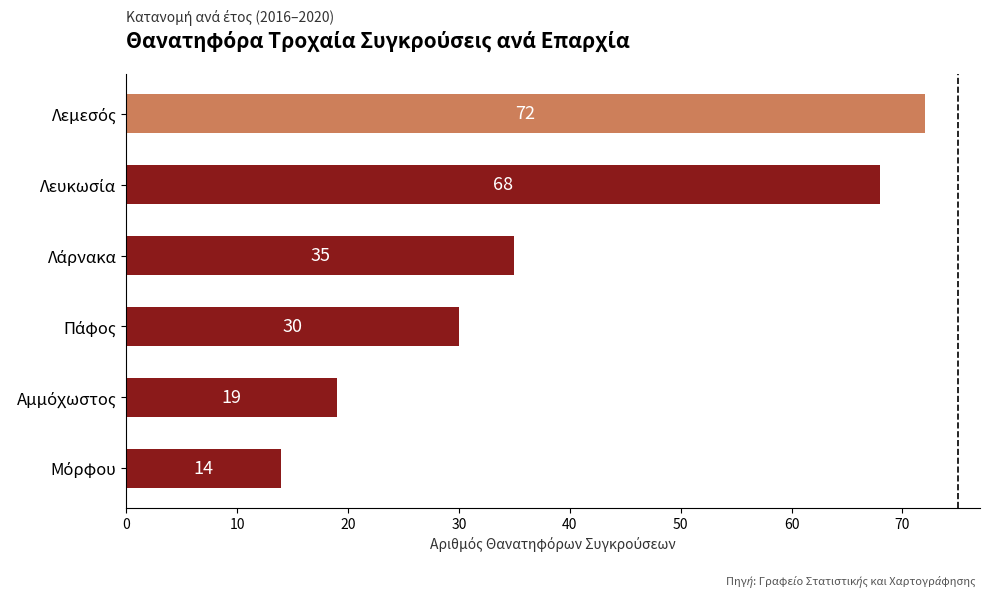

What is the smallest value displayed?

14